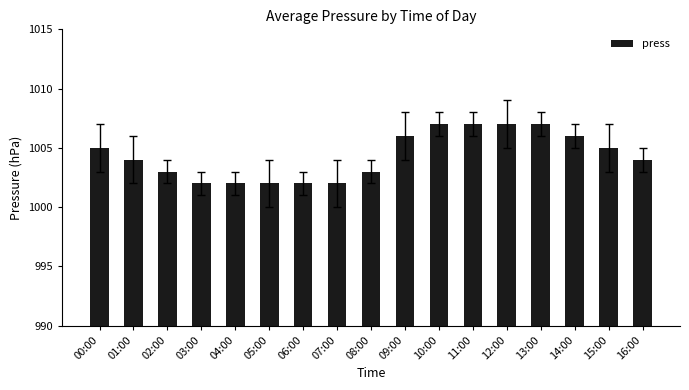

Are the bars grouped side by side (vs. stacked)?

No